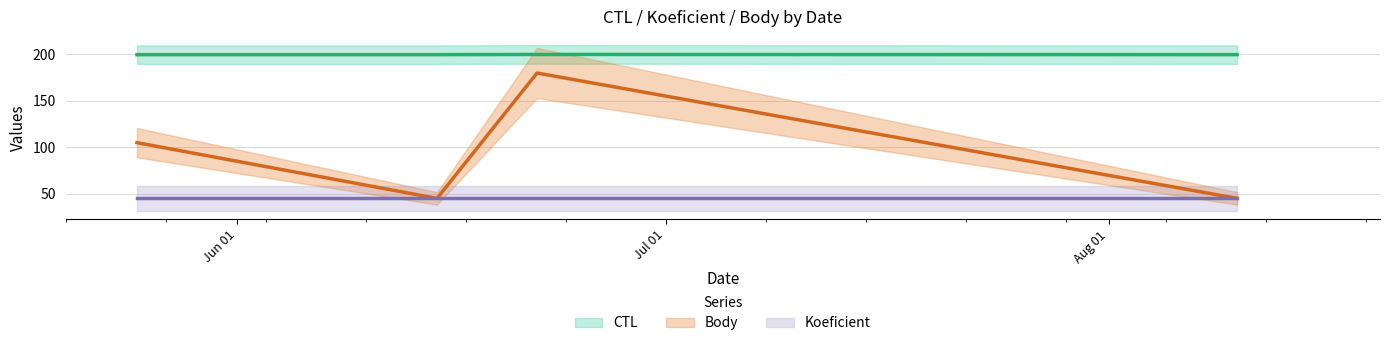

True or false: Body and CTL cross at least once.

False